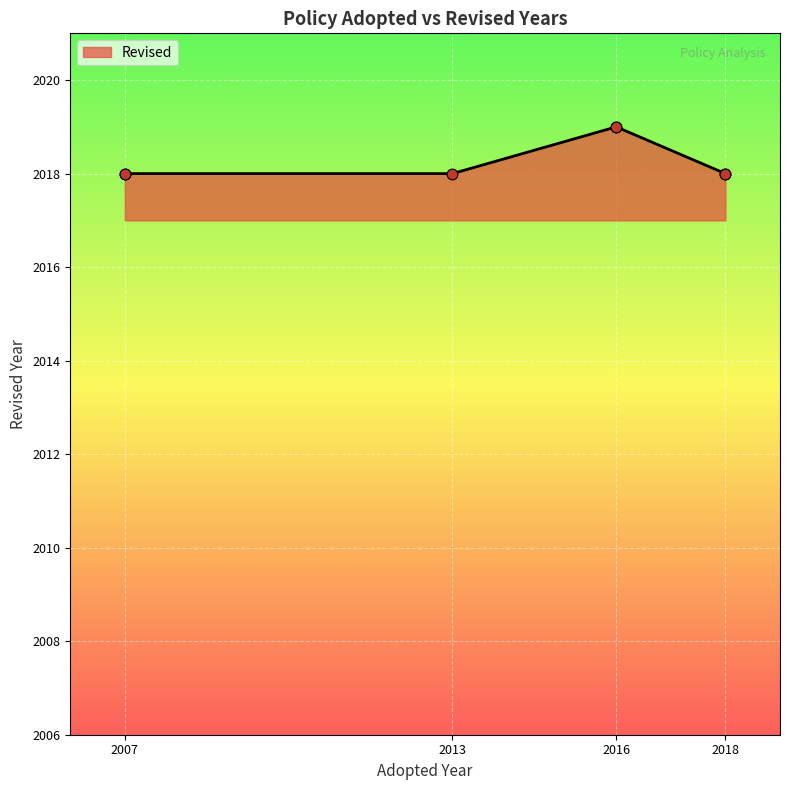

What is the ratio of the value at 2016 to the value at 2016?

1.0